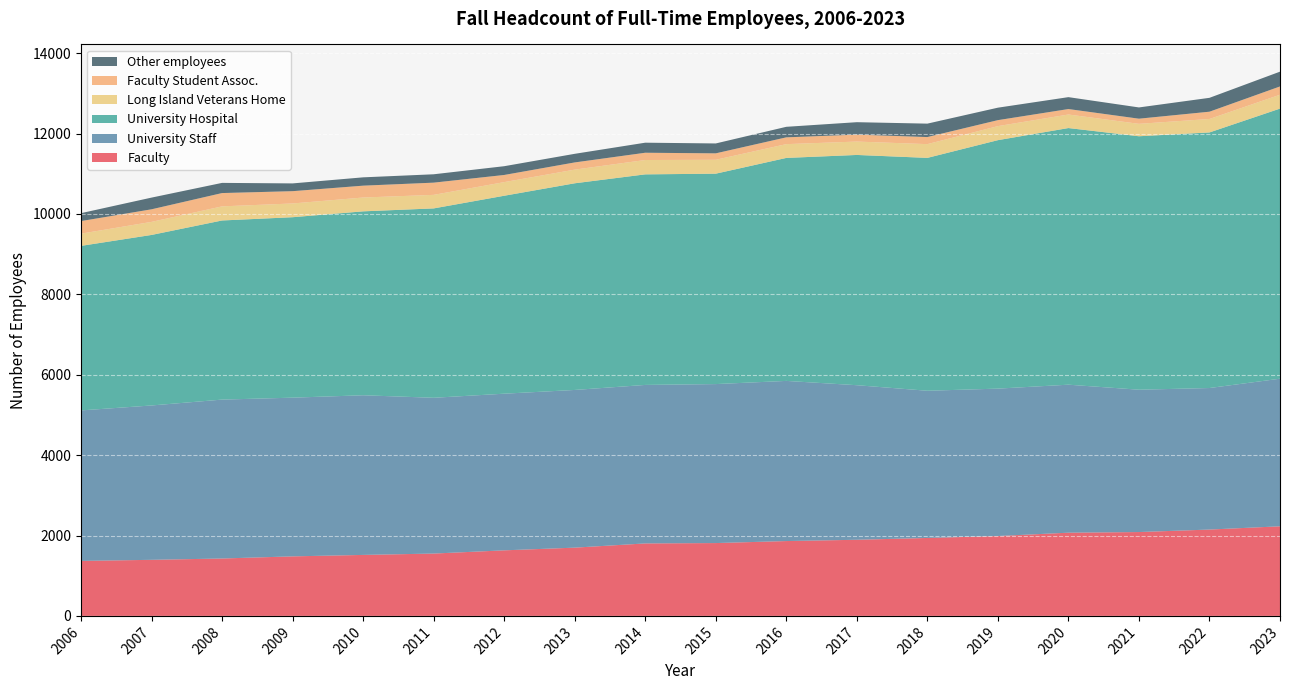

Reading left to right, transcribe all the data shown in this chart.

Faculty: 2006=1368	2007=1395	2008=1428	2009=1481	2010=1517	2011=1551	2012=1631	2013=1698	2014=1803	2015=1812	2016=1862	2017=1894	2018=1939	2019=1987	2020=2070	2021=2086	2022=2148	2023=2229
University Staff: 2006=3744	2007=3840	2008=3953	2009=3948	2010=3972	2011=3875	2012=3897	2013=3923	2014=3943	2015=3955	2016=3984	2017=3845	2018=3662	2019=3667	2020=3682	2021=3541	2022=3521	2023=3672
University Hospital: 2006=4093	2007=4242	2008=4456	2009=4489	2010=4575	2011=4711	2012=4924	2013=5141	2014=5238	2015=5234	2016=5547	2017=5728	2018=5793	2019=6181	2020=6384	2021=6305	2022=6358	2023=6719
Long Island Veterans Home: 2006=304	2007=325	2008=351	2009=342	2010=344	2011=337	2012=339	2013=340	2014=357	2015=346	2016=343	2017=333	2018=342	2019=349	2020=337	2021=309	2022=335	2023=345
Faculty Student Assoc.: 2006=313	2007=313	2008=331	2009=306	2010=295	2011=304	2012=178	2013=179	2014=181	2015=160	2016=169	2017=172	2018=176	2019=149	2020=136	2021=128	2022=181	2023=206
Other employees: 2006=197	2007=291	2008=253	2009=193	2010=207	2011=208	2012=218	2013=214	2014=250	2015=246	2016=262	2017=310	2018=334	2019=310	2020=296	2021=280	2022=345	2023=368